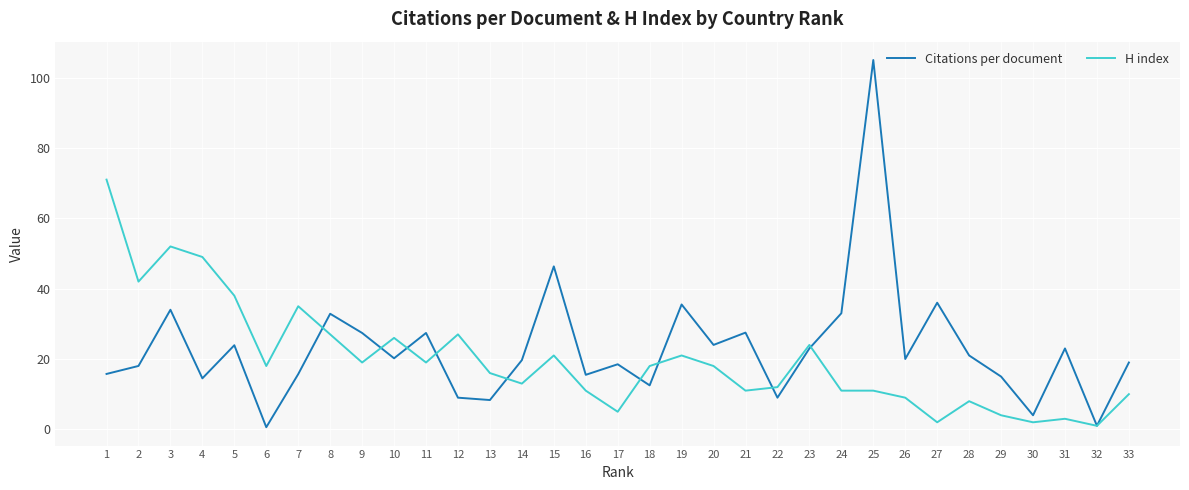

Between 23 and 24, which series saw the biggest shift?

H index